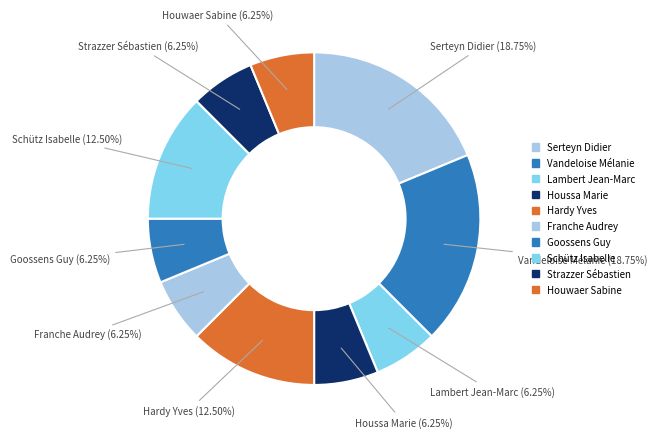

Count the number of slices in the pie.

10